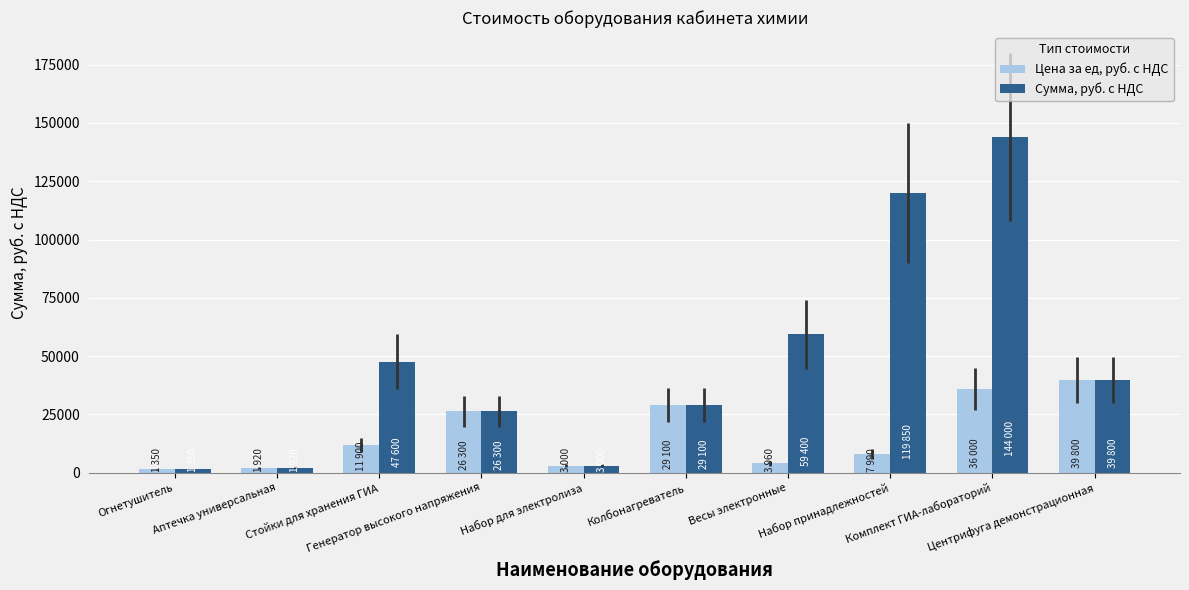

What is the maximum value for Сумма, руб. с НДС?

144000